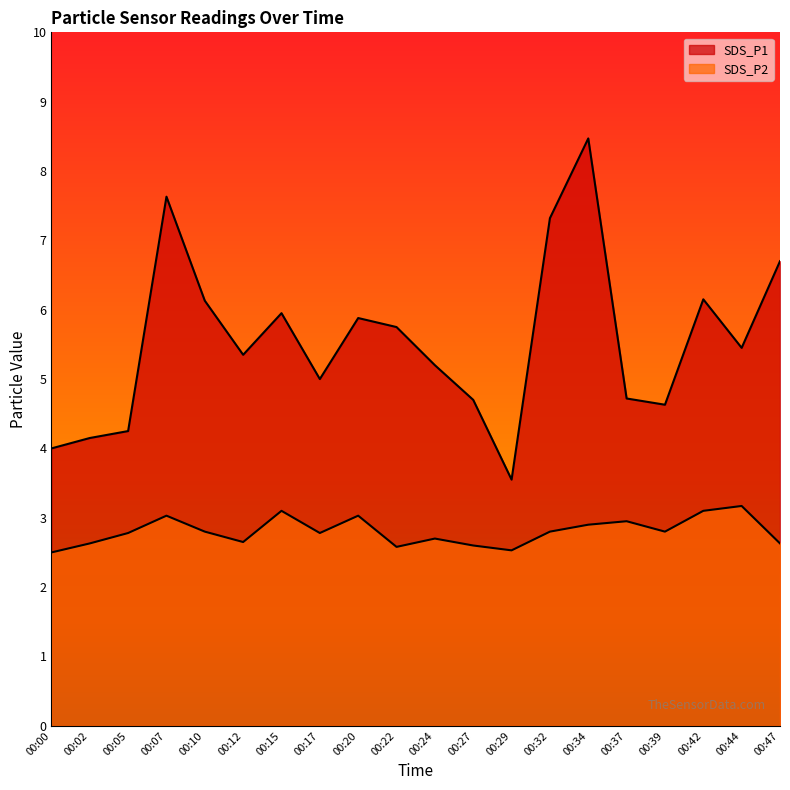

At how many categories does at least one series exceed 2?

20